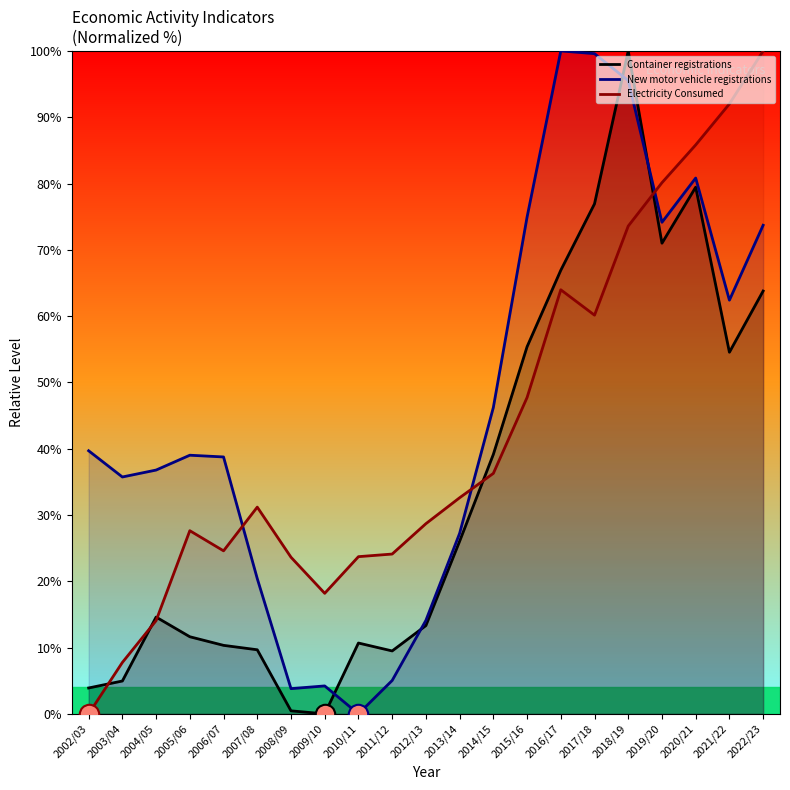

Rank the series at 2002/03 from lowest to highest value.

Electricity Consumed, Container registrations, New motor vehicle registrations